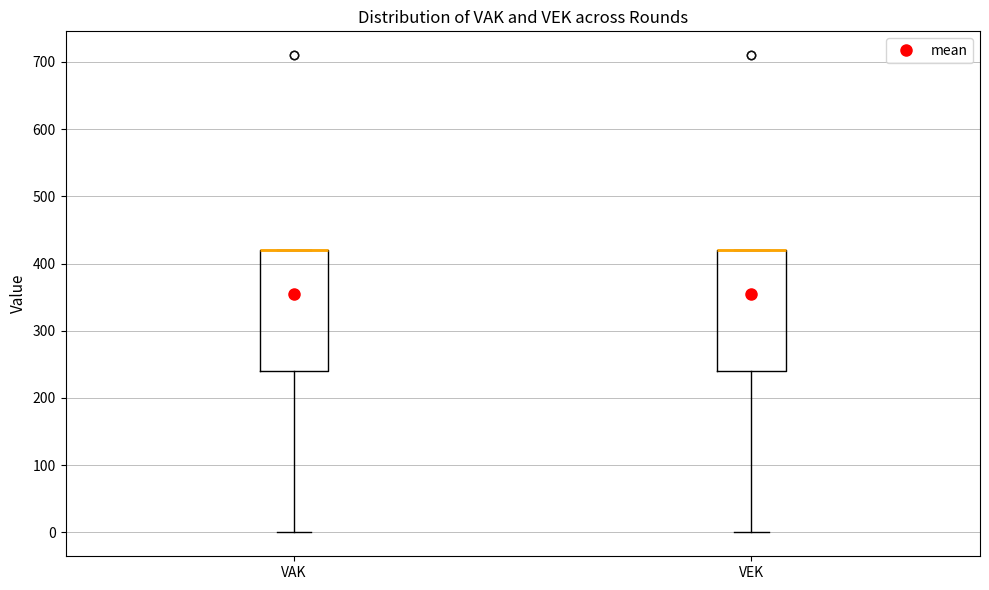

Reading left to right, read every box against the y-axis: the position of its median line, the range the box covers, and the ends of its whiskers. The values are not printed on the chart, so give them approximately, as read against the axis.

VAK: median 420 (drawn on the box's upper edge), box 240 to 420, whiskers 0 to 420
VEK: median 420 (drawn on the box's upper edge), box 240 to 420, whiskers 0 to 420